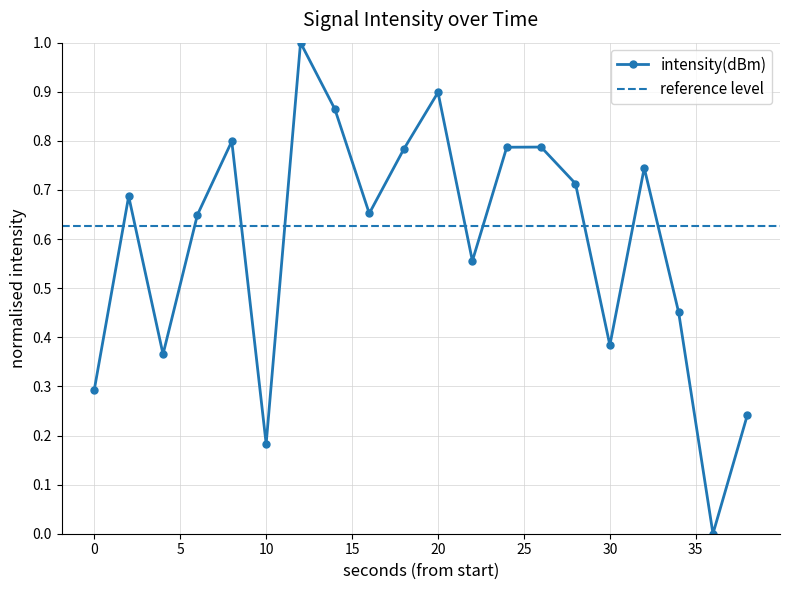

Count the values in the range 0 to 1.

20